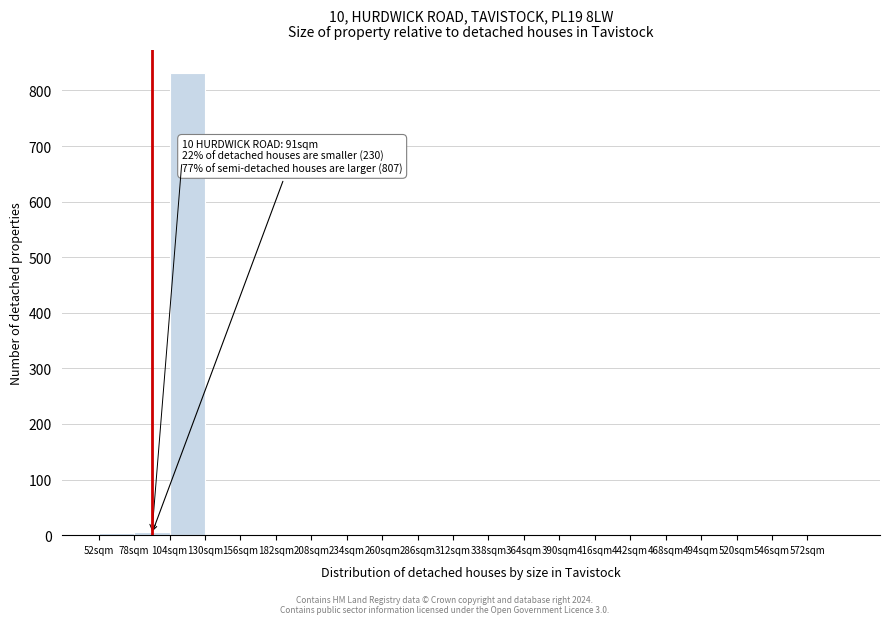

Which range on the x-axis has the tallest bar?

104 to 130